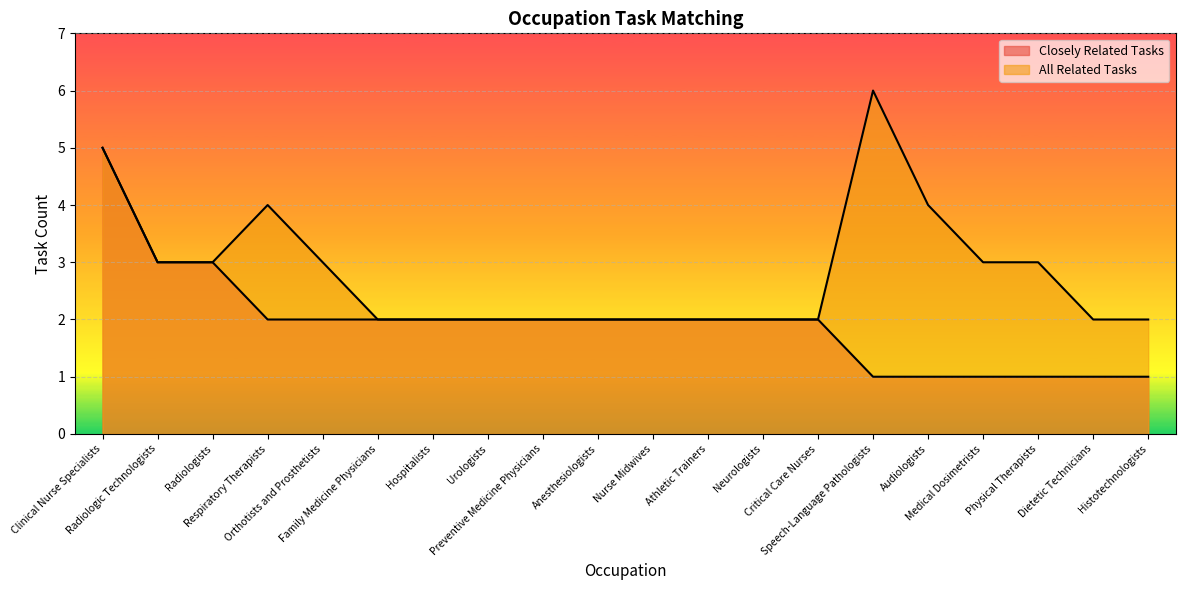

Which series has the largest total across all categories?

All Related Tasks